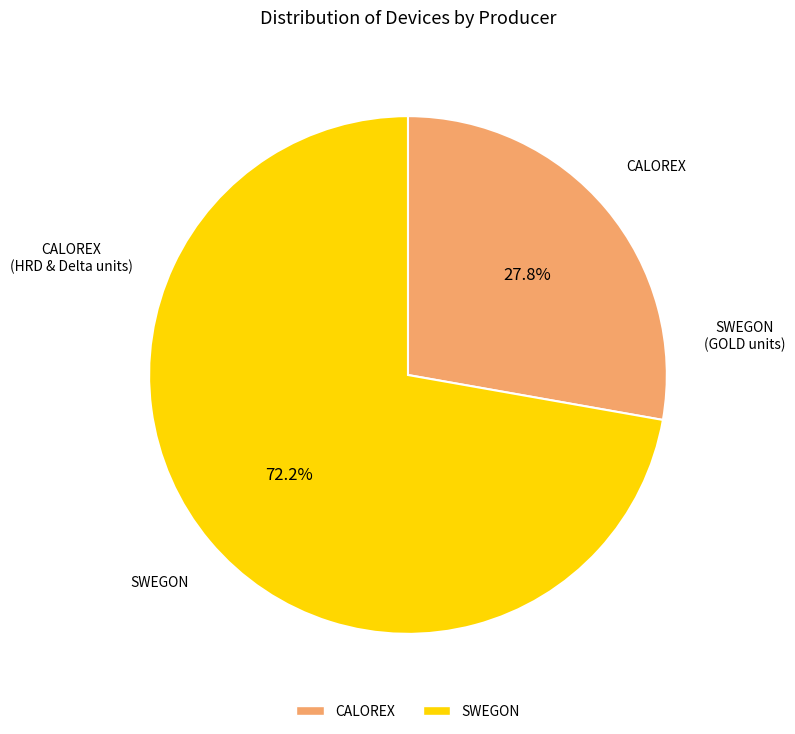

How many slices are in this pie chart?

2